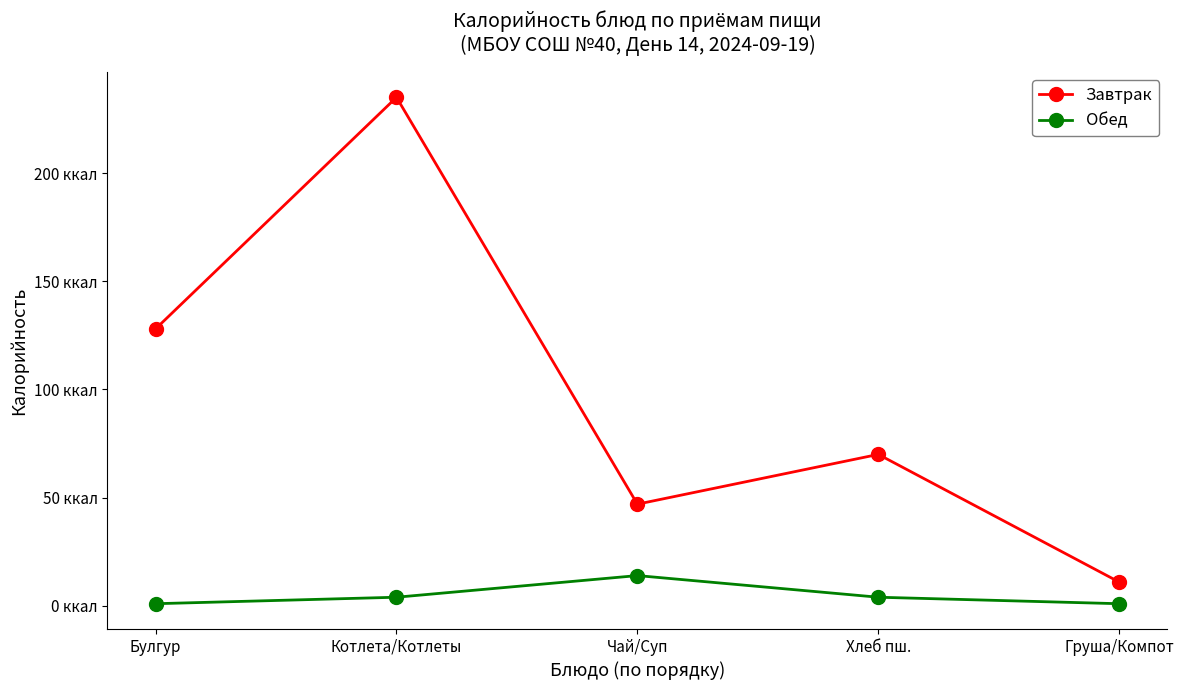

What are all the series names shown in the legend?

Завтрак, Обед